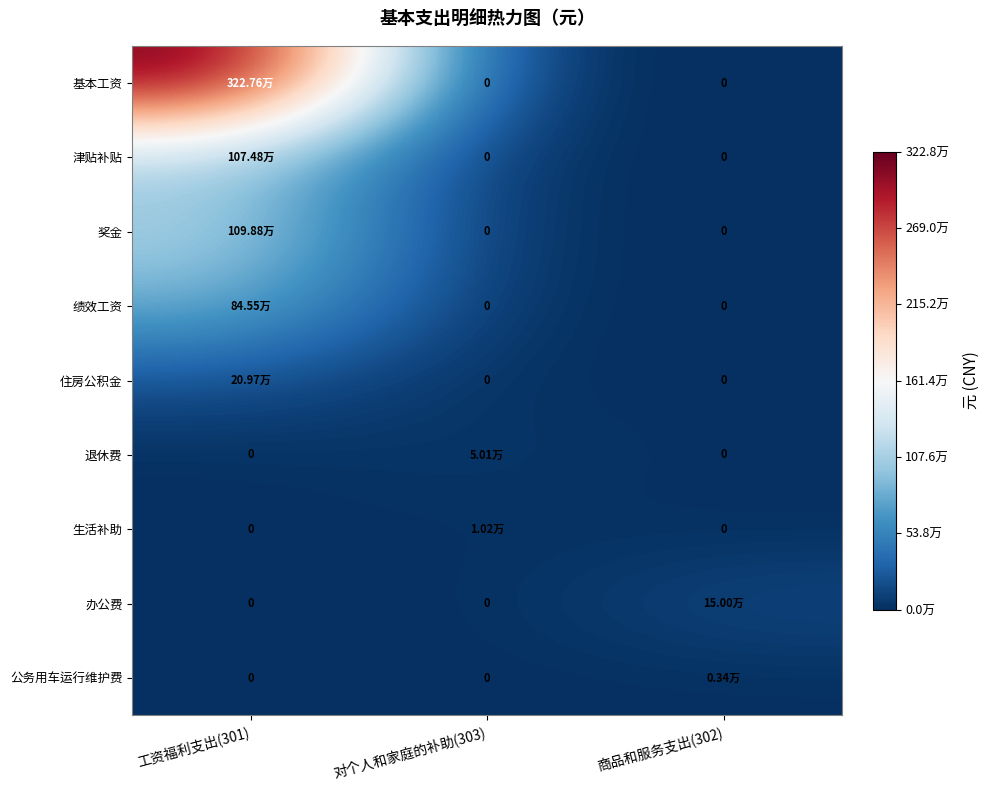

Between 工资福利支出(301) and 商品和服务支出(302), which is larger?

工资福利支出(301)